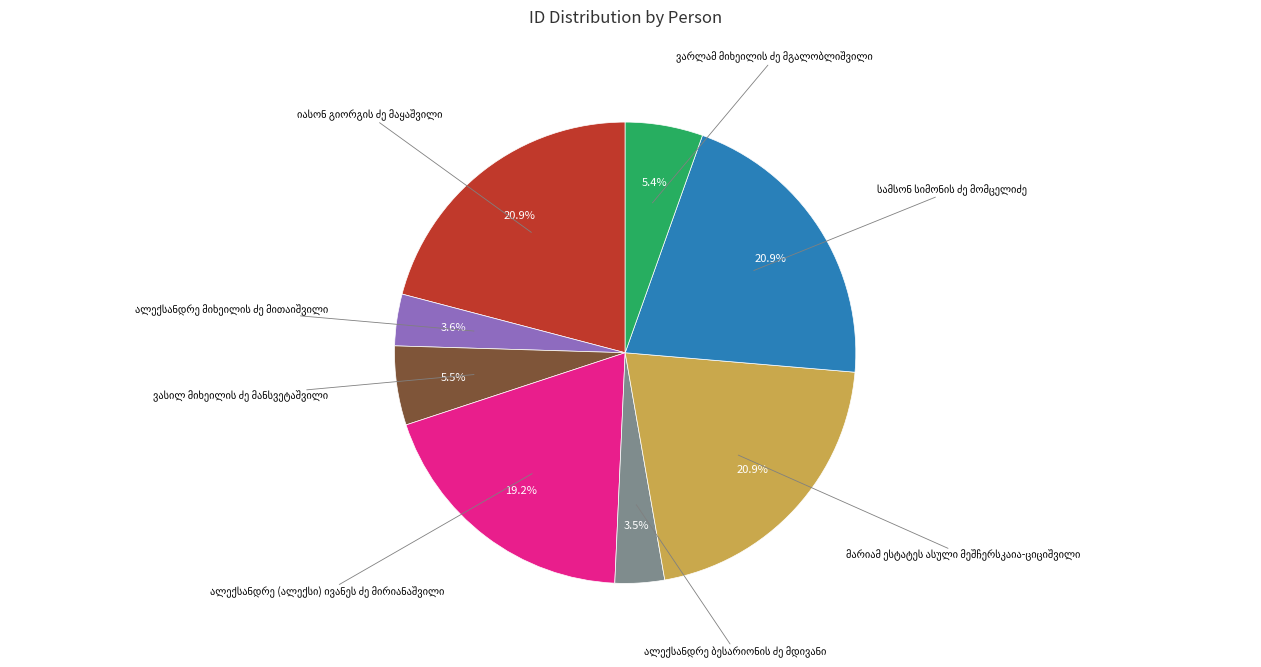

How many segments does this pie chart have?

8